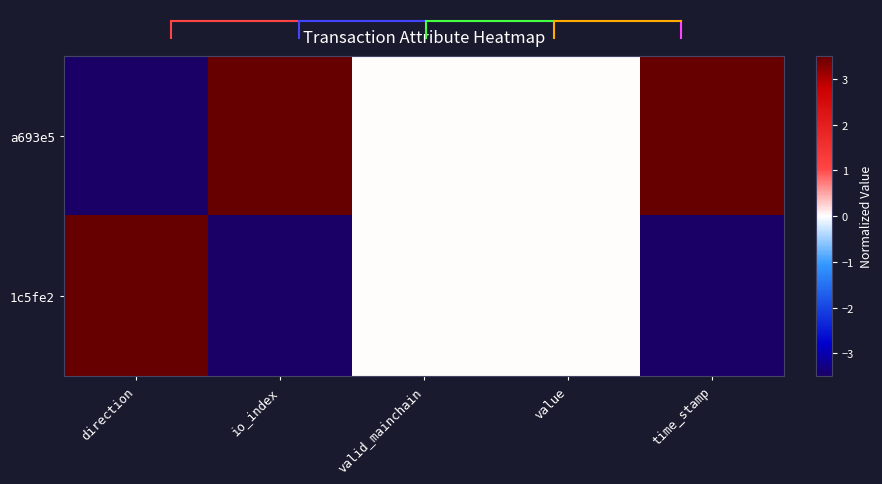

At value, list the series in order from smallest to largest.

a693e5, 1c5fe2